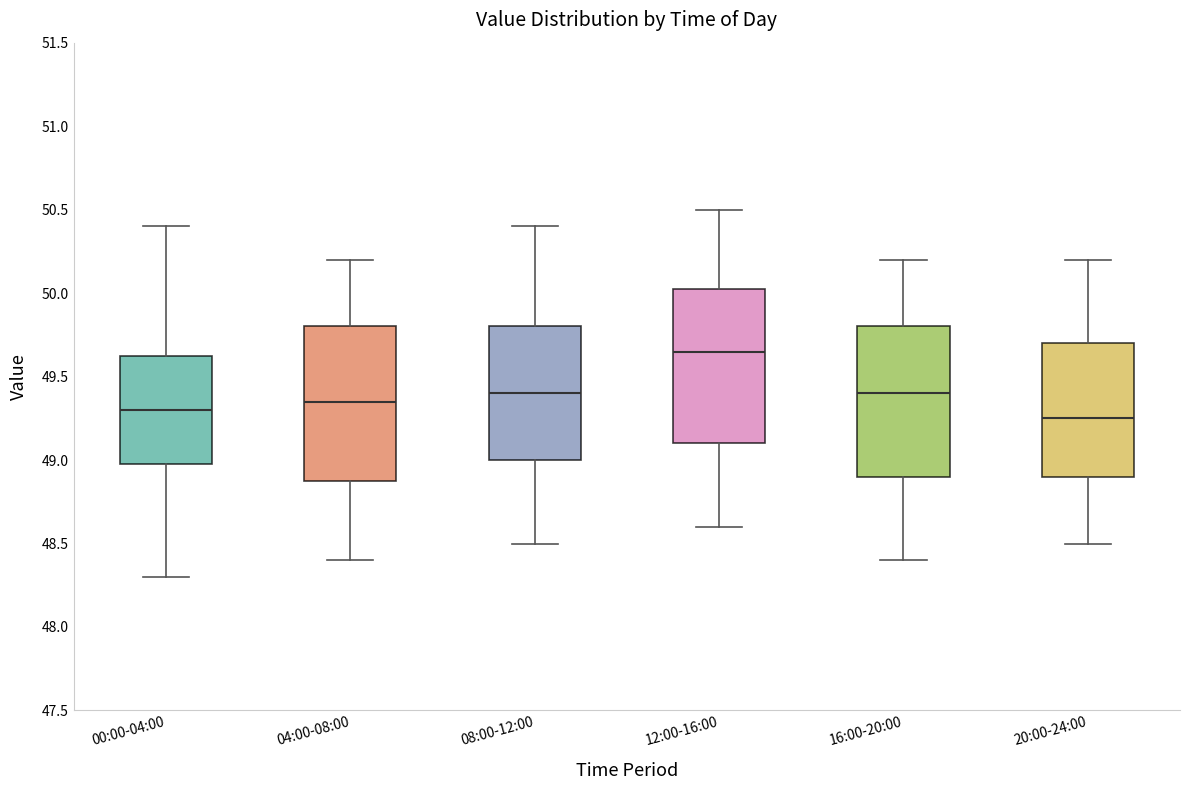

Reading left to right, transcribe this box plot: for each box, give where its median line is, the range the box spans, and where its two whiskers end, as read against the y-axis. The values are not printed on the chart, so give them approximately, as read against the axis.

00:00-04:00: median 49.30, box 49.00 to 49.65, whiskers 48.30 to 50.40
04:00-08:00: median 49.35, box 48.90 to 49.80, whiskers 48.40 to 50.20
08:00-12:00: median 49.40, box 49.00 to 49.80, whiskers 48.50 to 50.40
12:00-16:00: median 49.65, box 49.10 to 50.05, whiskers 48.60 to 50.50
16:00-20:00: median 49.40, box 48.90 to 49.80, whiskers 48.40 to 50.20
20:00-24:00: median 49.25, box 48.90 to 49.70, whiskers 48.50 to 50.20